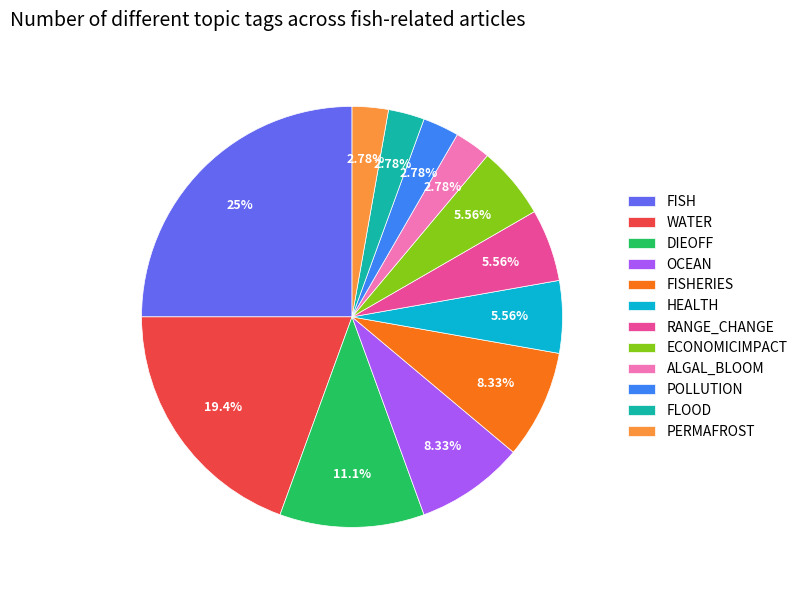

Does any single category account for the majority?

No